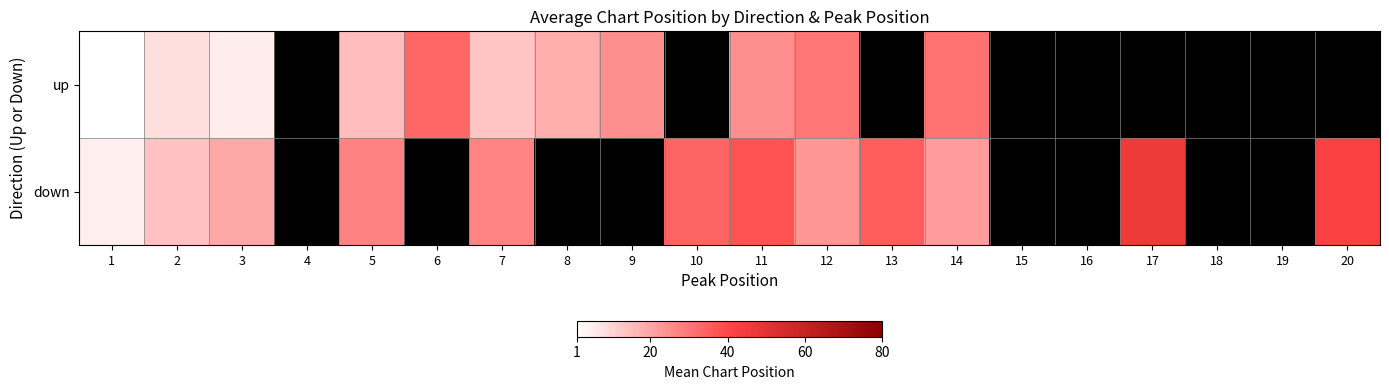

What is the difference between the maximum and minimum values in the down series?

41.3